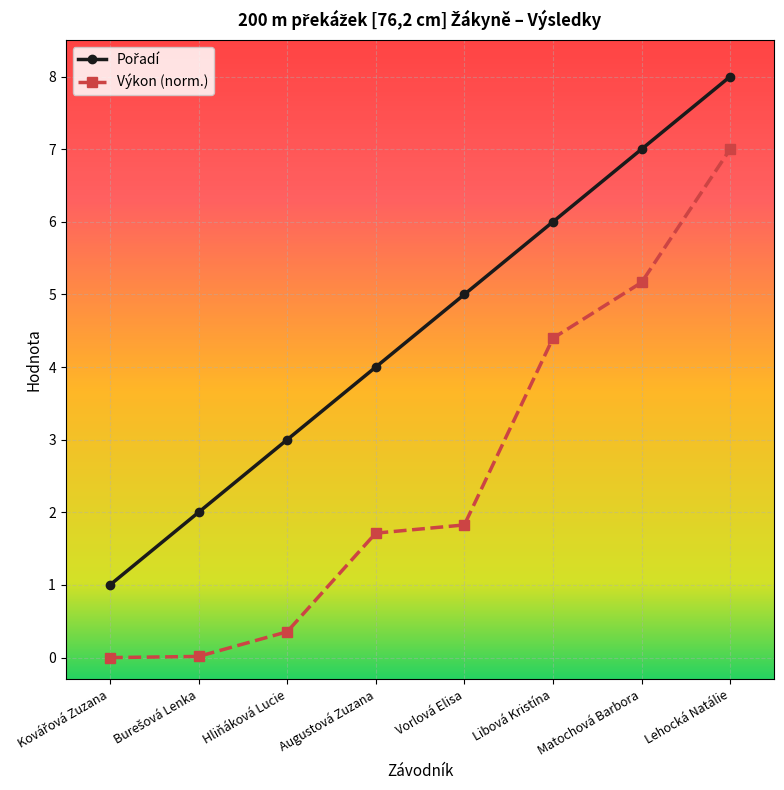

Which series changed the most between Matochová Barbora and Lehocká Natálie?

Výkon (norm.)